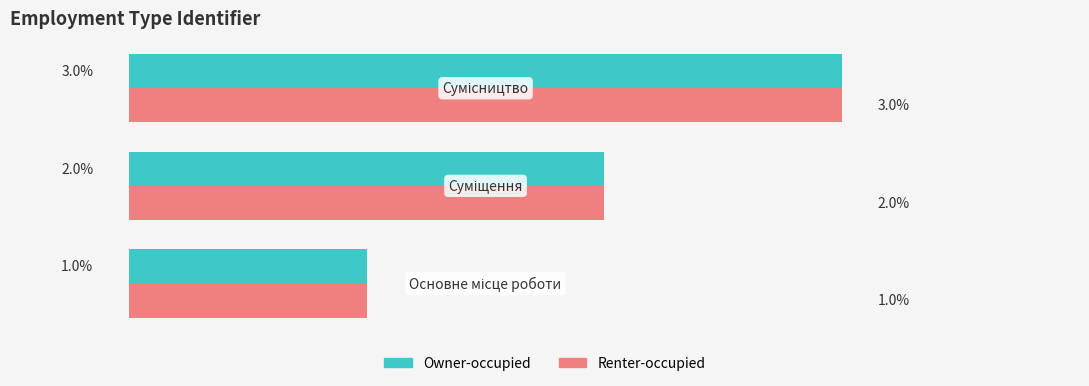

What is the lowest value of the Owner-occupied series?

1